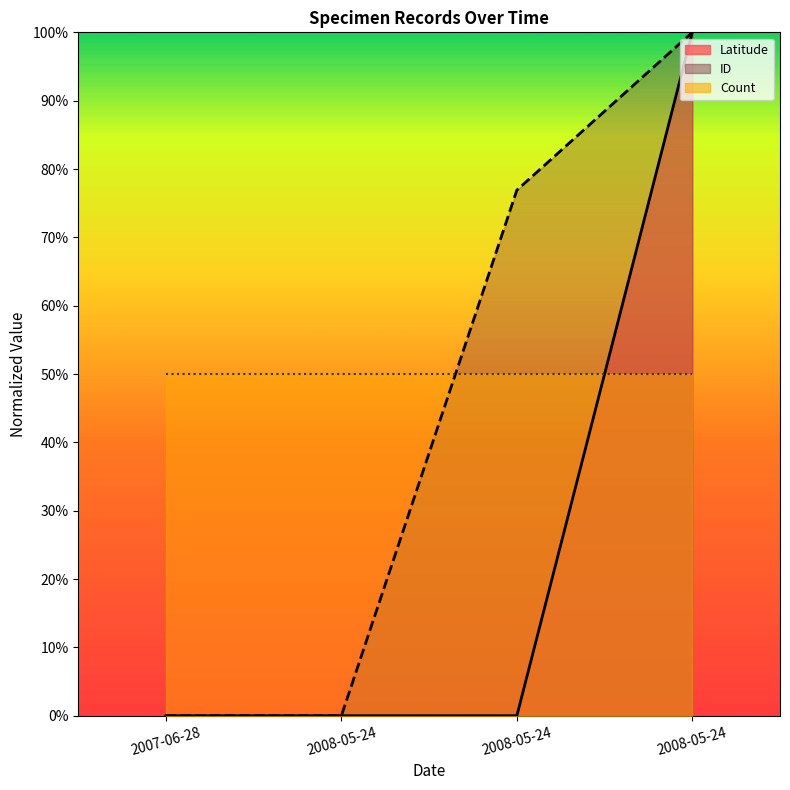

What is the difference between the maximum and minimum values in the Latitude series?

100.0